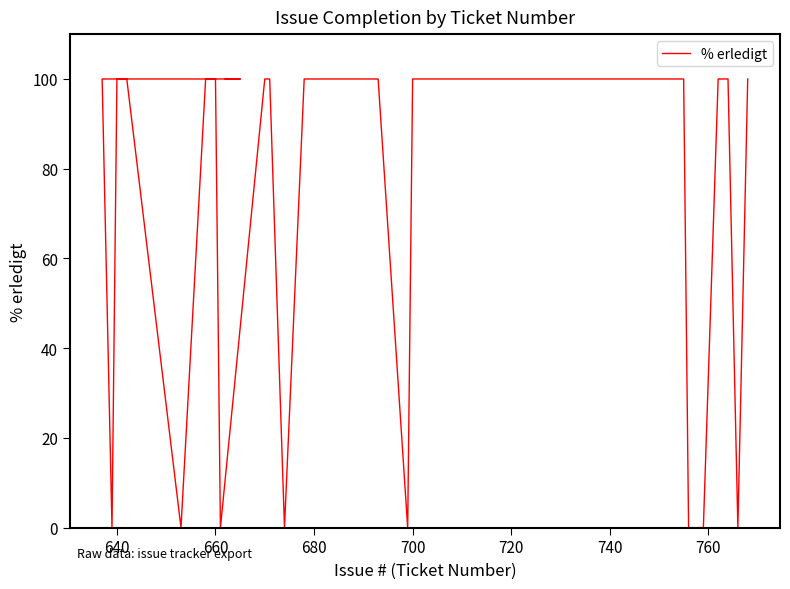

What is the maximum value shown in the chart?

100